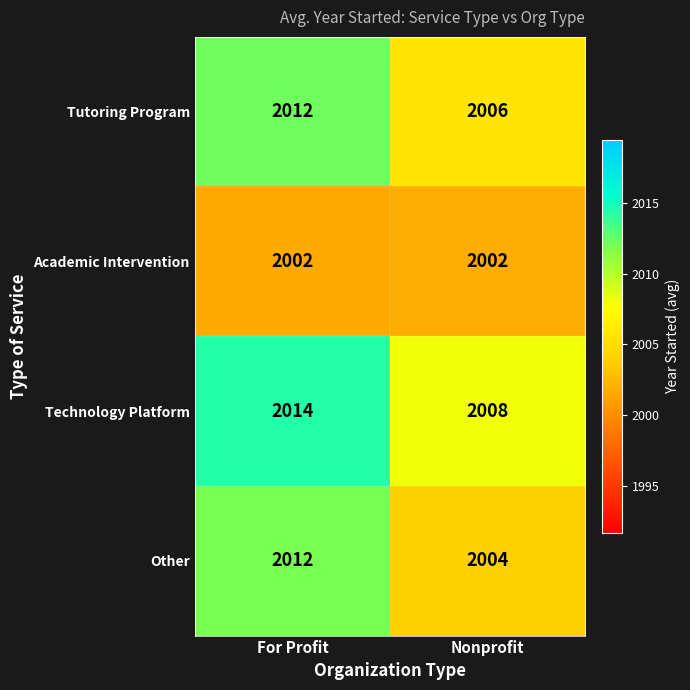

Which series changed the most between For Profit and Nonprofit?

Other